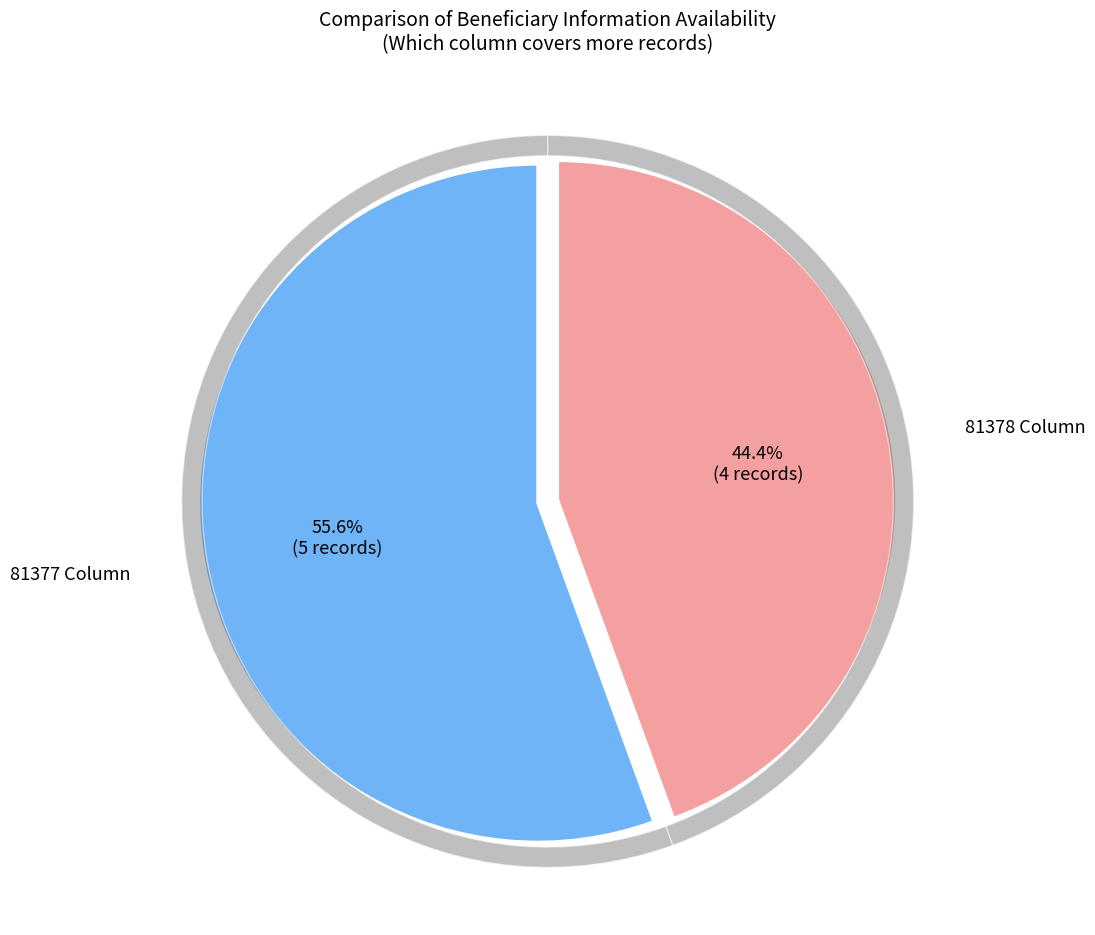

Count the number of slices in the pie.

2